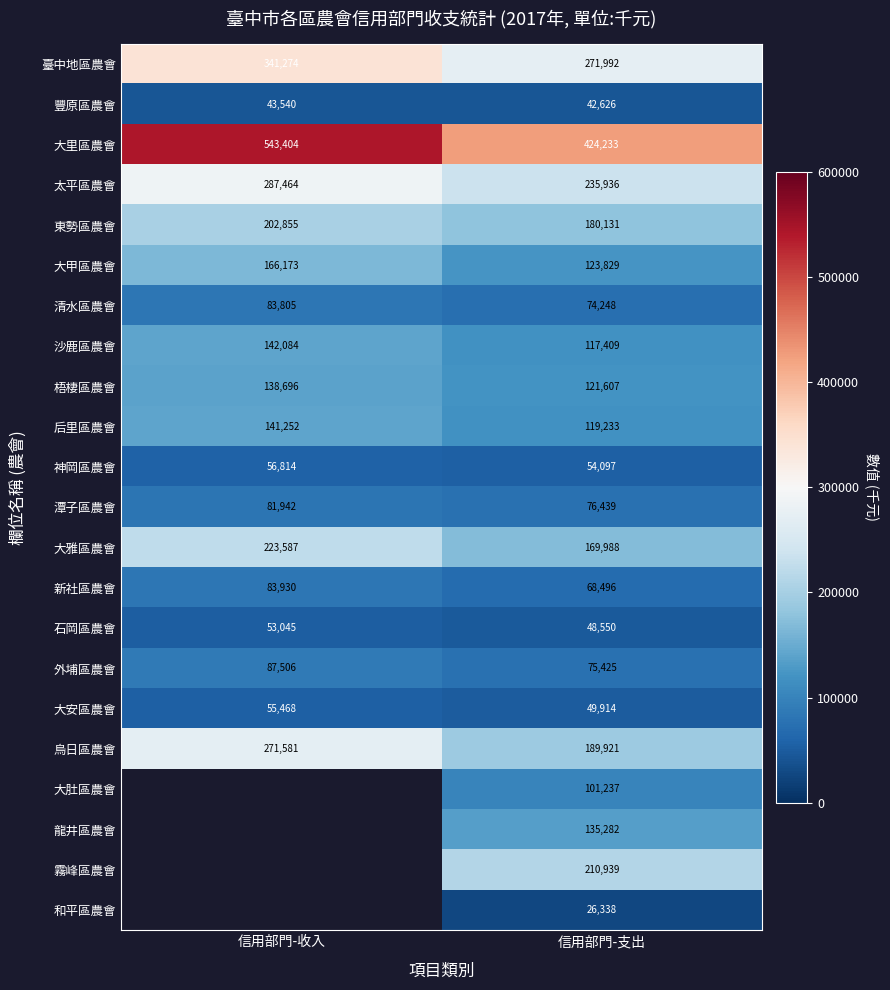

What is the difference between the 東勢區農會 values at 信用部門-支出 and 信用部門-收入?

22724